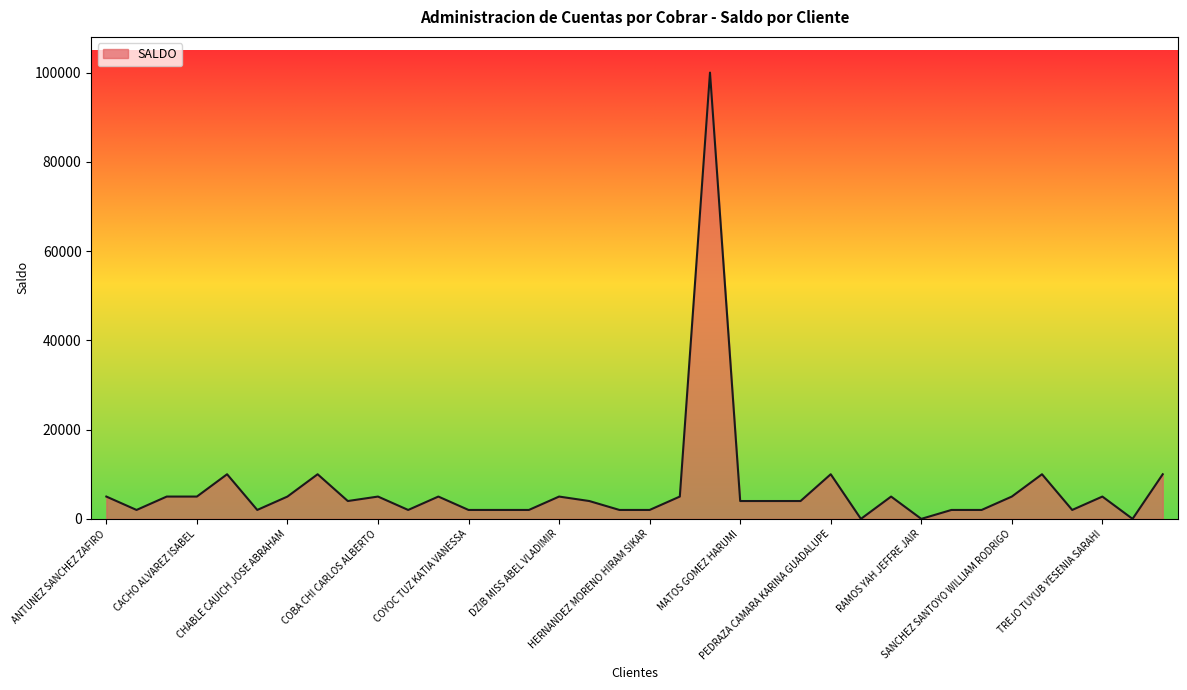

How many series are shown in this chart?

1